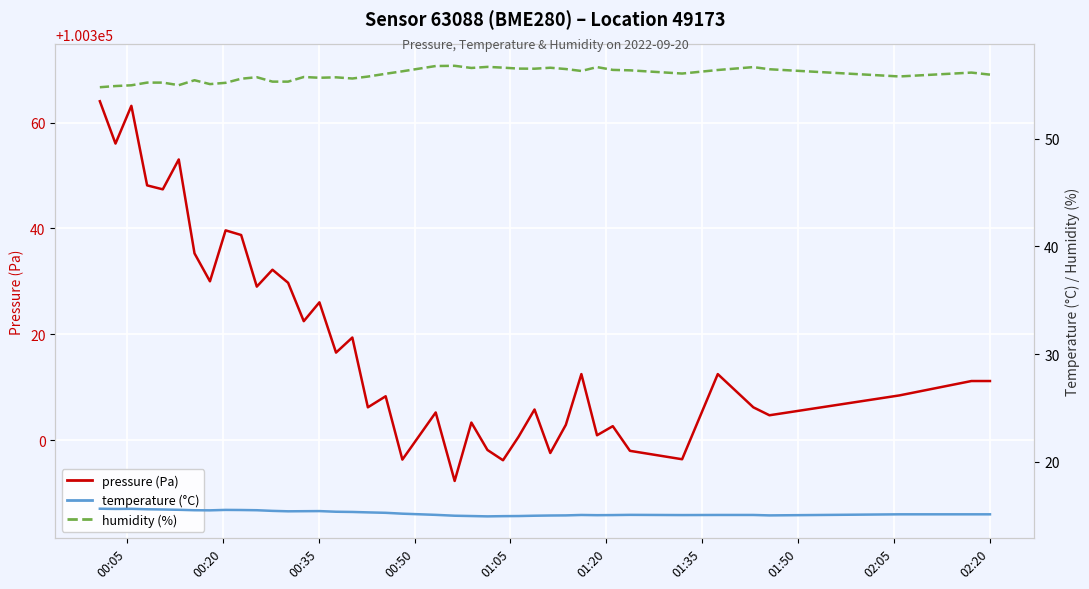

How many lines are shown in the chart?

3